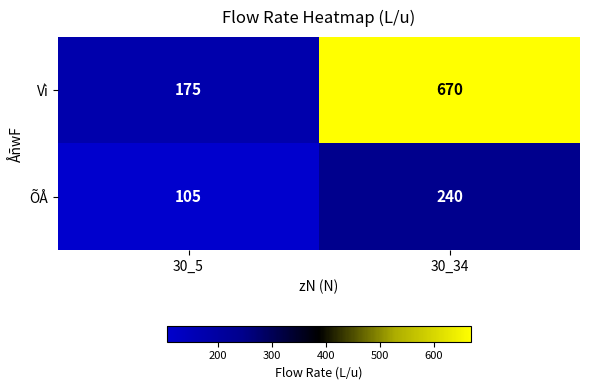

Rank the series by their average value, from highest to lowest.

Vì, ÕÅ